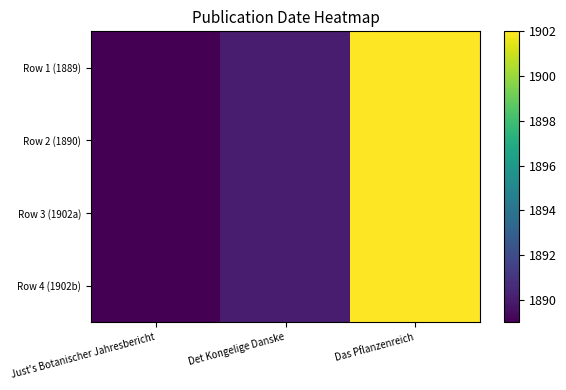

Reading left to right, extract all data points from this chart.

Row 1 (1889): Just's Botanischer Jahresbericht=1889	Det Kongelige Danske=1890	Das Pflanzenreich=1902
Row 2 (1890): Just's Botanischer Jahresbericht=1889	Det Kongelige Danske=1890	Das Pflanzenreich=1902
Row 3 (1902a): Just's Botanischer Jahresbericht=1889	Det Kongelige Danske=1890	Das Pflanzenreich=1902
Row 4 (1902b): Just's Botanischer Jahresbericht=1889	Det Kongelige Danske=1890	Das Pflanzenreich=1902